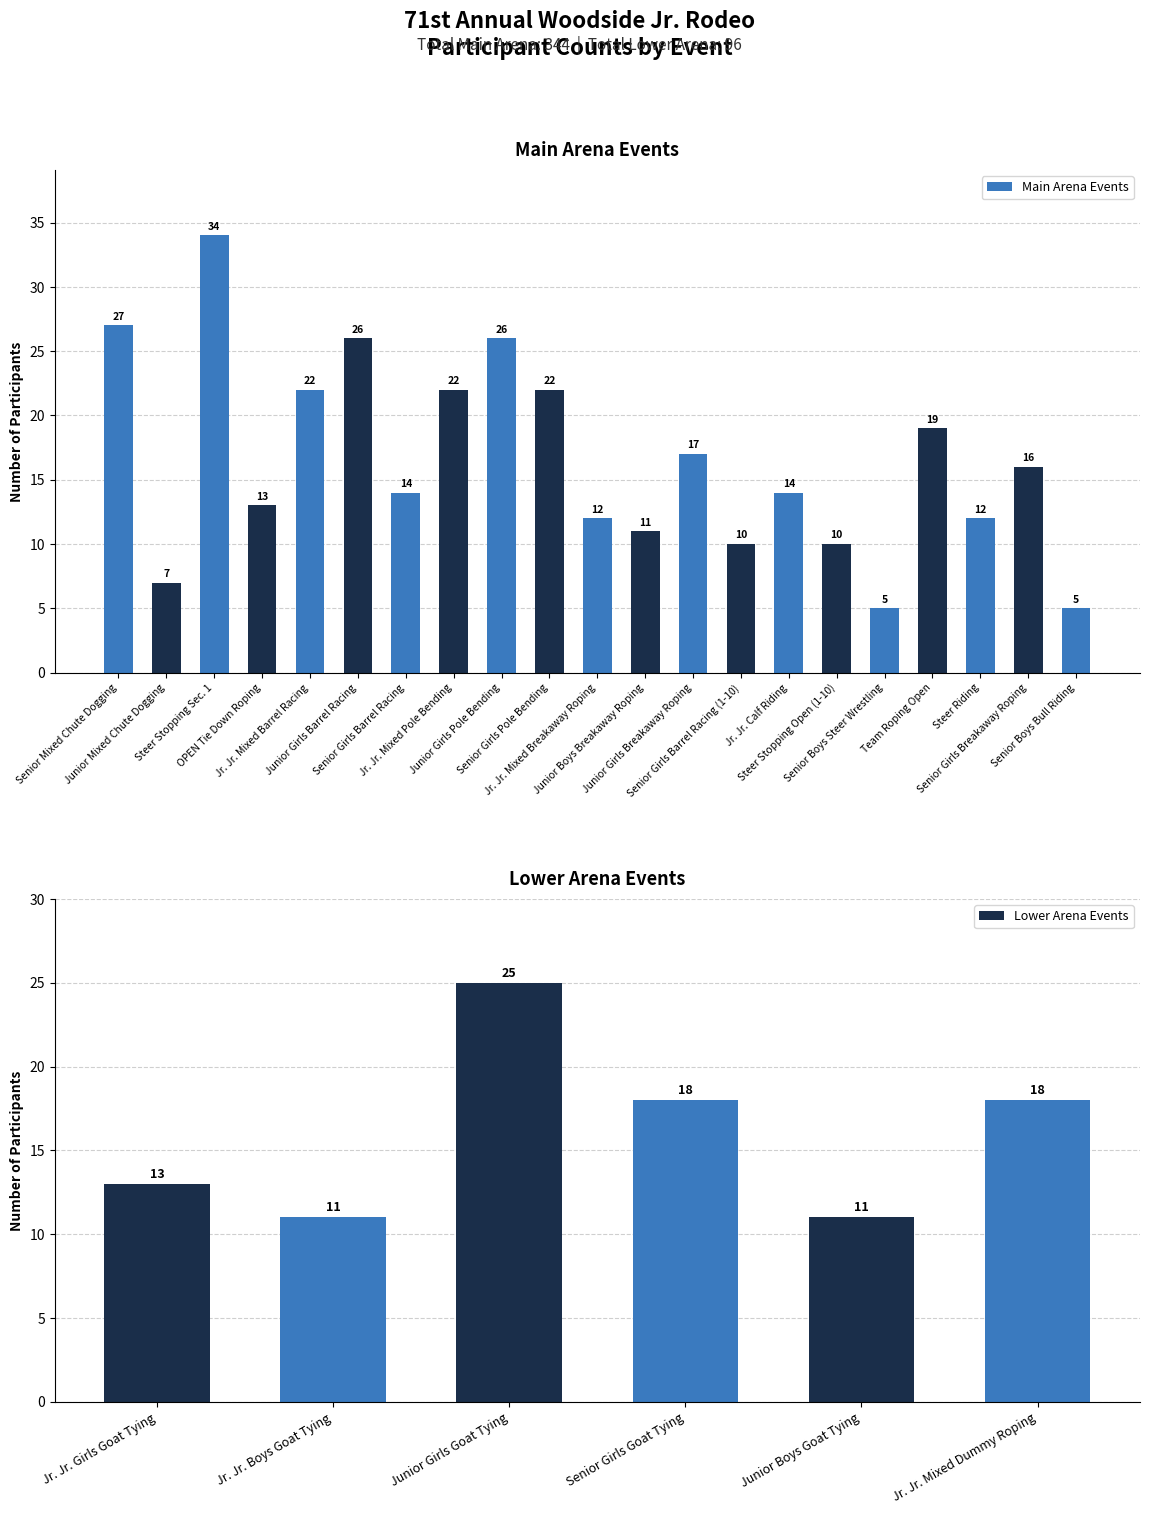

Between Junior Boys Goat Tying and Senior Girls Breakaway Roping, which is larger?

Senior Girls Breakaway Roping